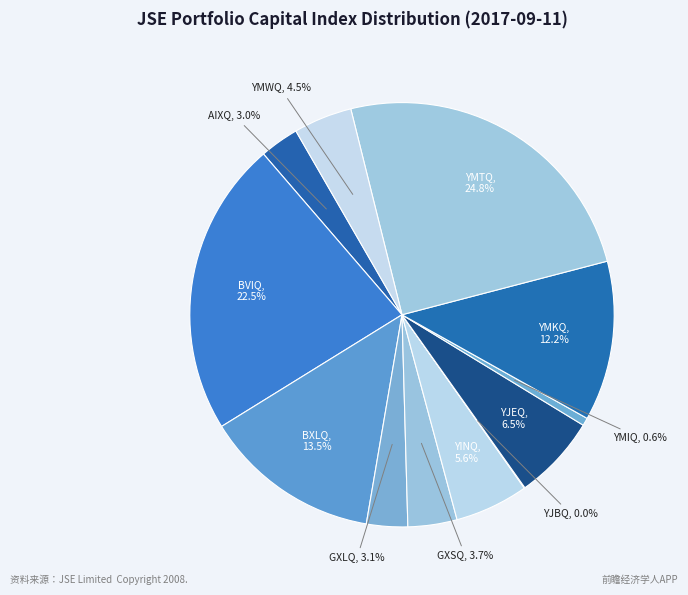

What is the ratio of the value at BXLQ to the value at BVIQ?

0.6